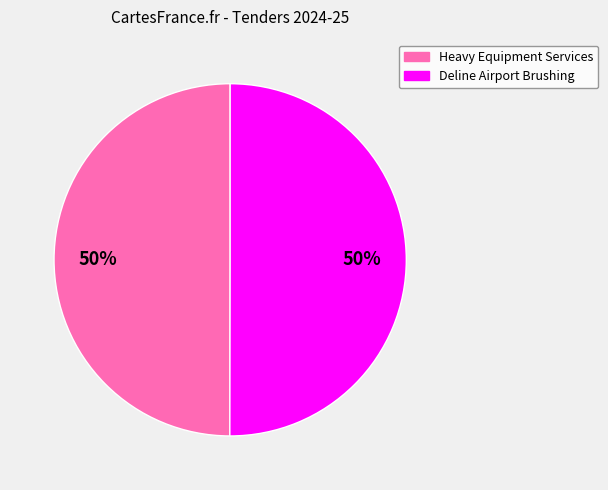

What is the ratio of the value at Deline Airport Brushing to the value at Heavy Equipment Services?

1.0